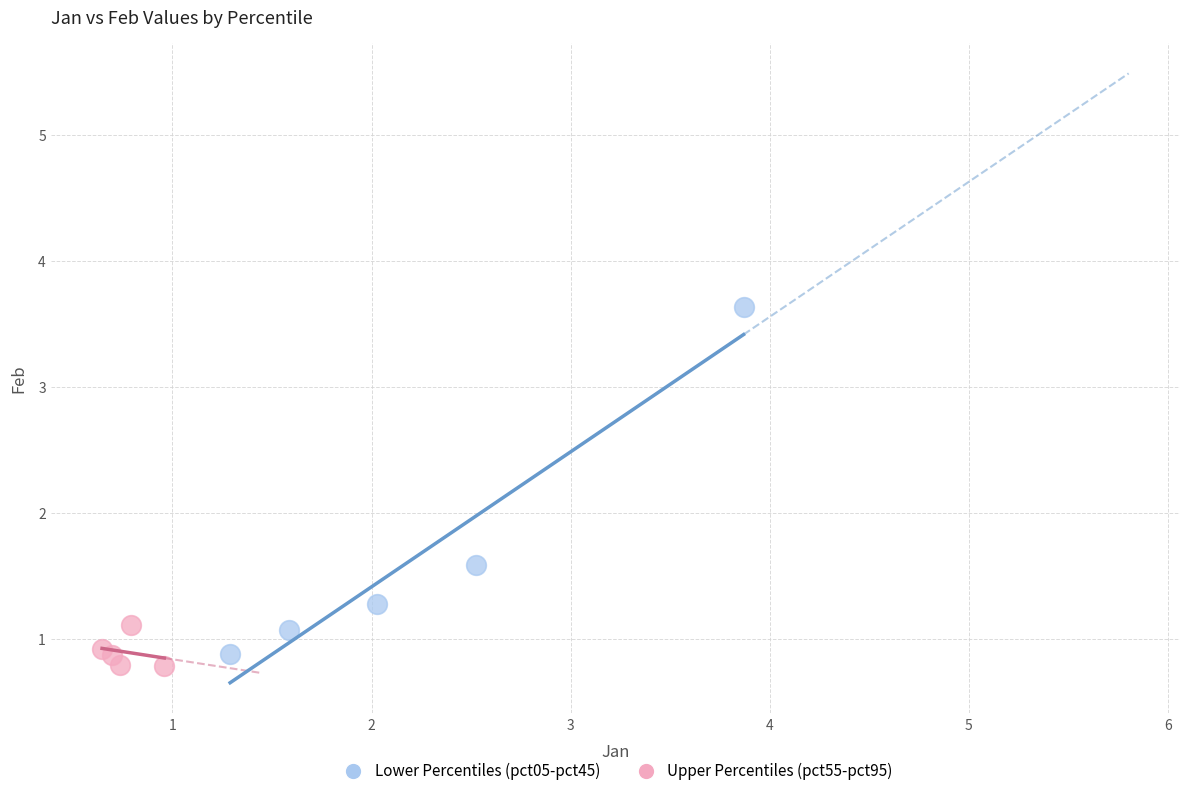

Which series reaches the maximum Y coordinate?

Lower Percentiles (pct05-pct45)